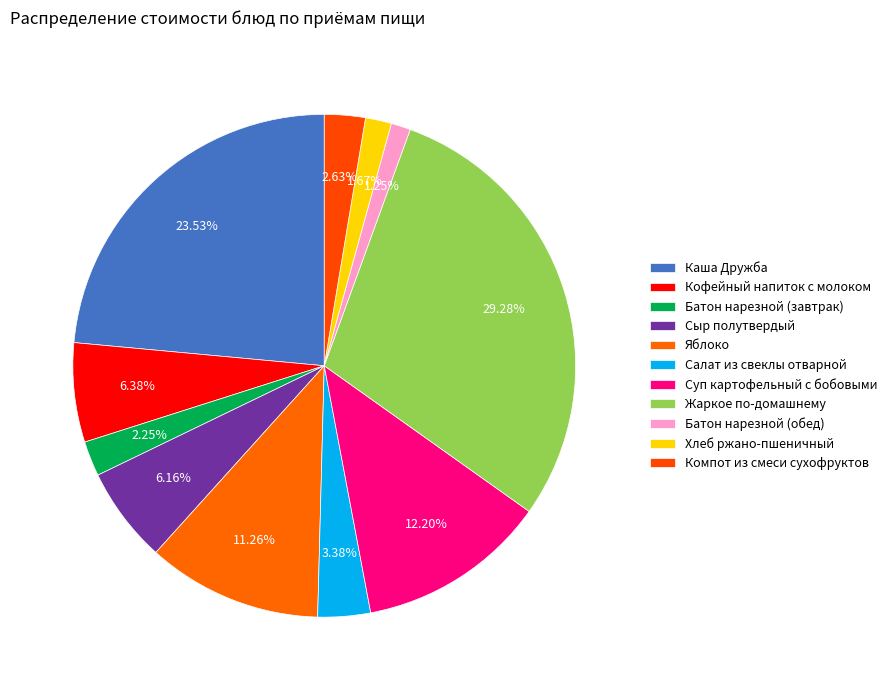

How many segments does this pie chart have?

11